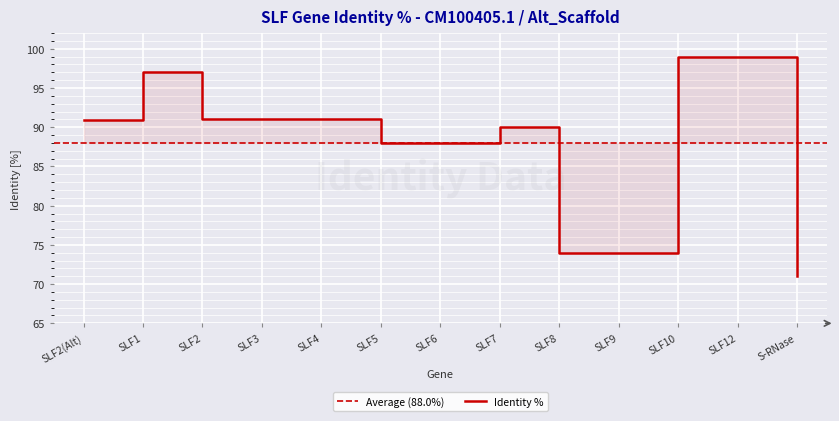

How many data points are less than 90?

5